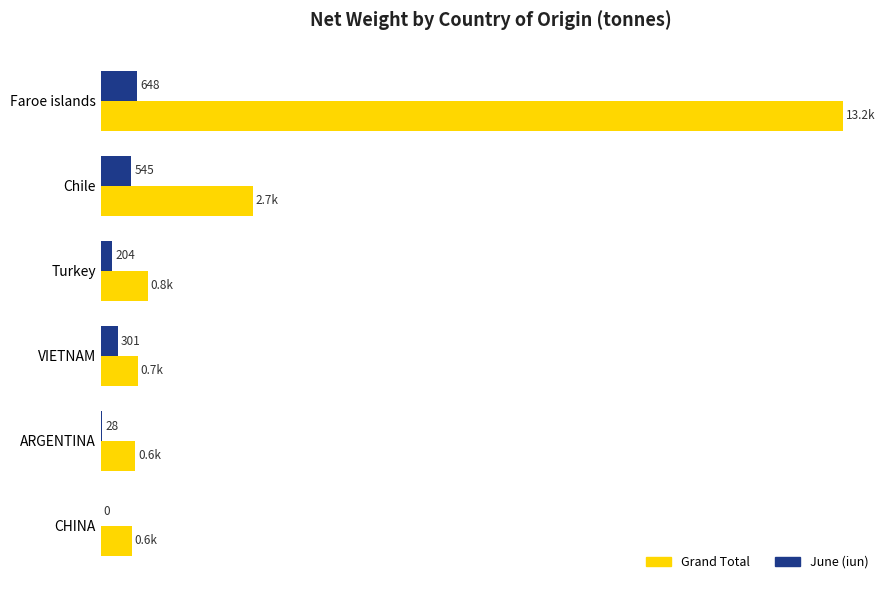

Which series has the largest total across all categories?

Grand Total